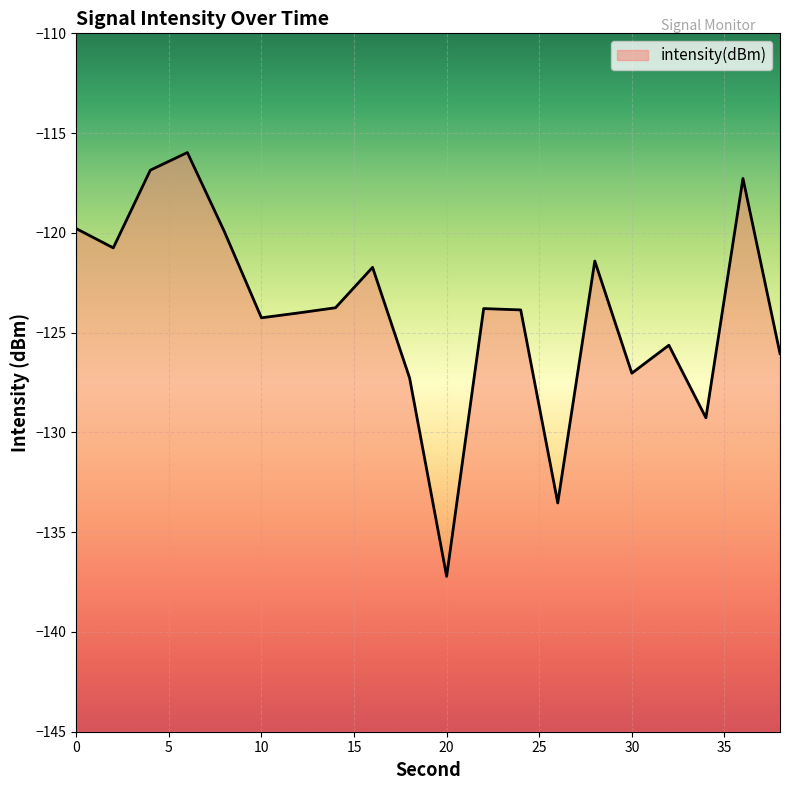

Where is the first local minimum?

2